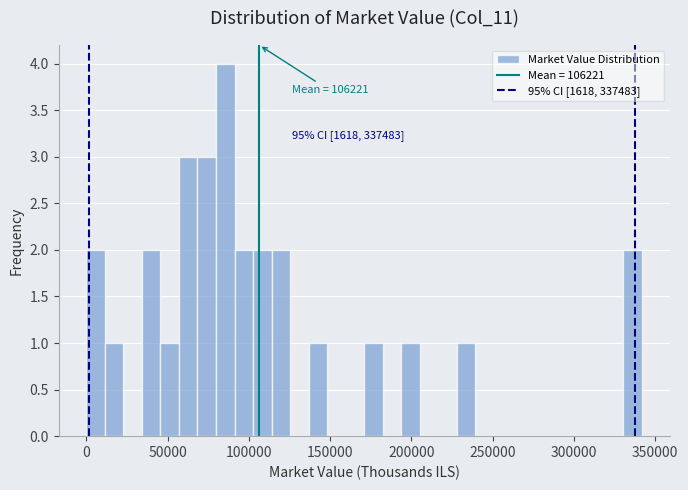

Around what value on the x-axis is the tallest bar? Give the approximate position of its centre, as read against the axis.

85000